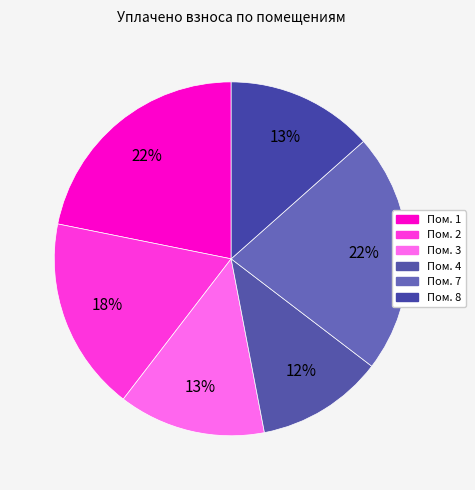

How many slices are in this pie chart?

6